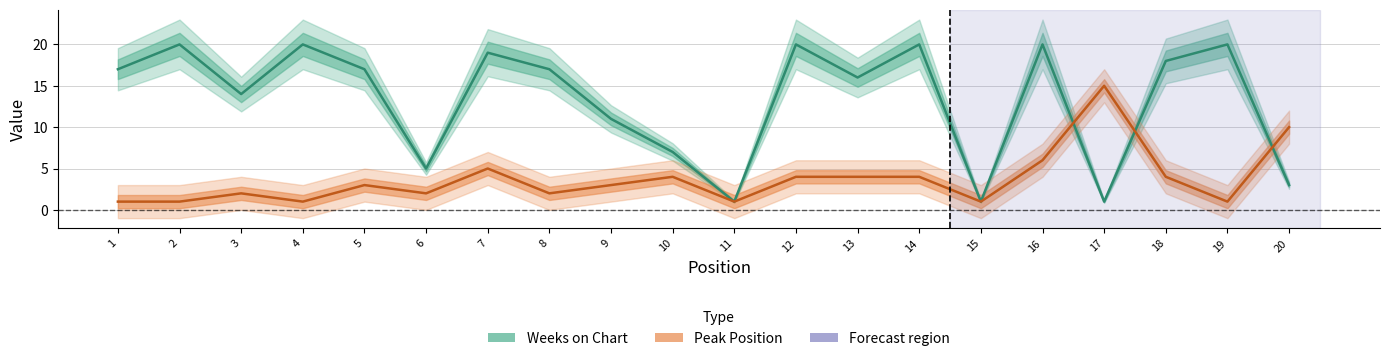

The value of Peak Position at 16 is 2. True or false?

False